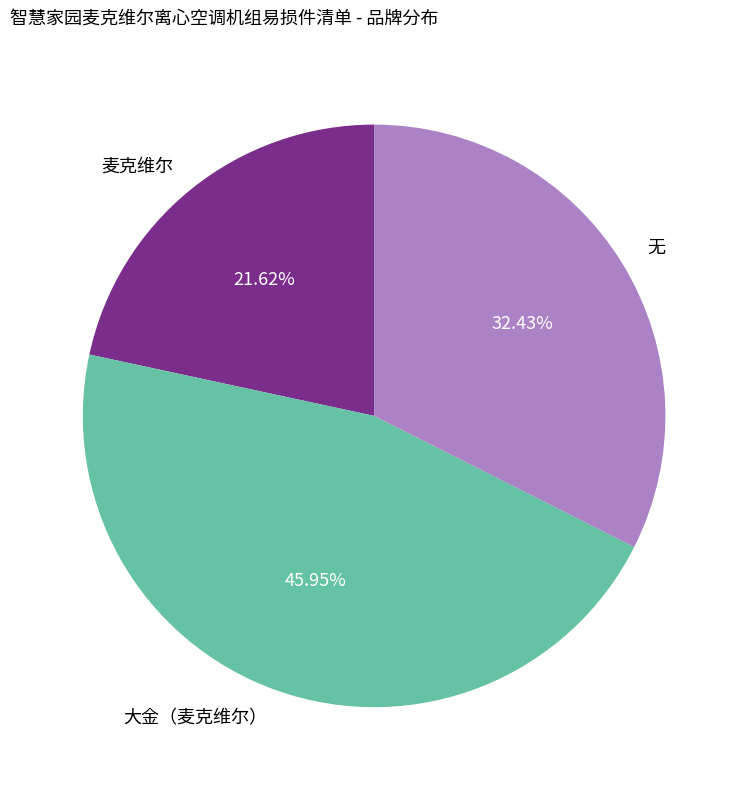

To the nearest percent, what percentage of the pie is 无?

32%